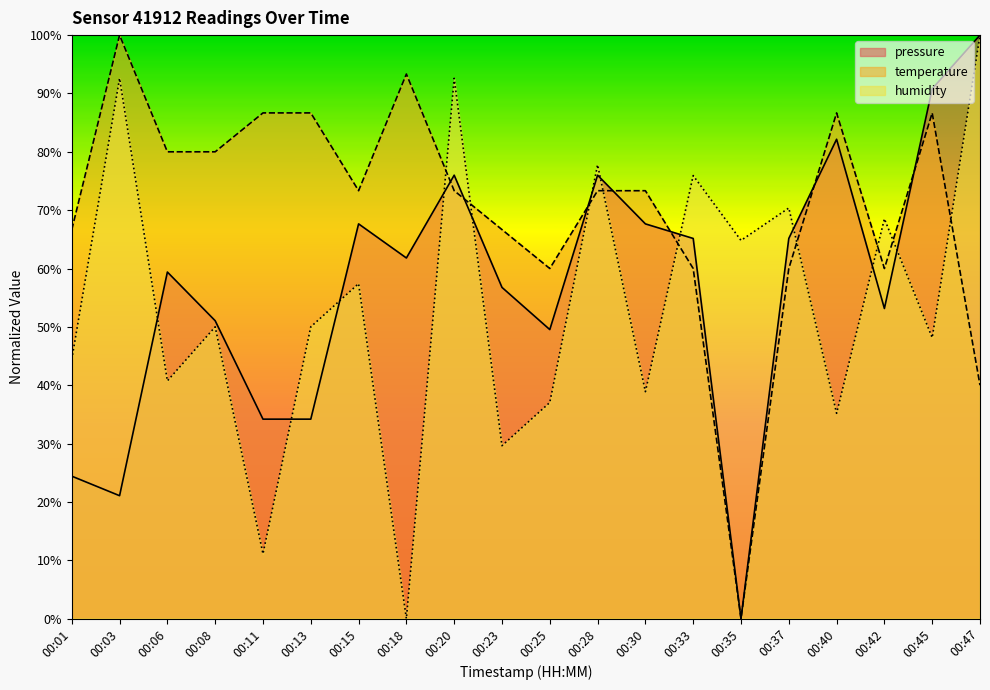

Between 00:30 and 00:45, which series saw the biggest shift?

pressure